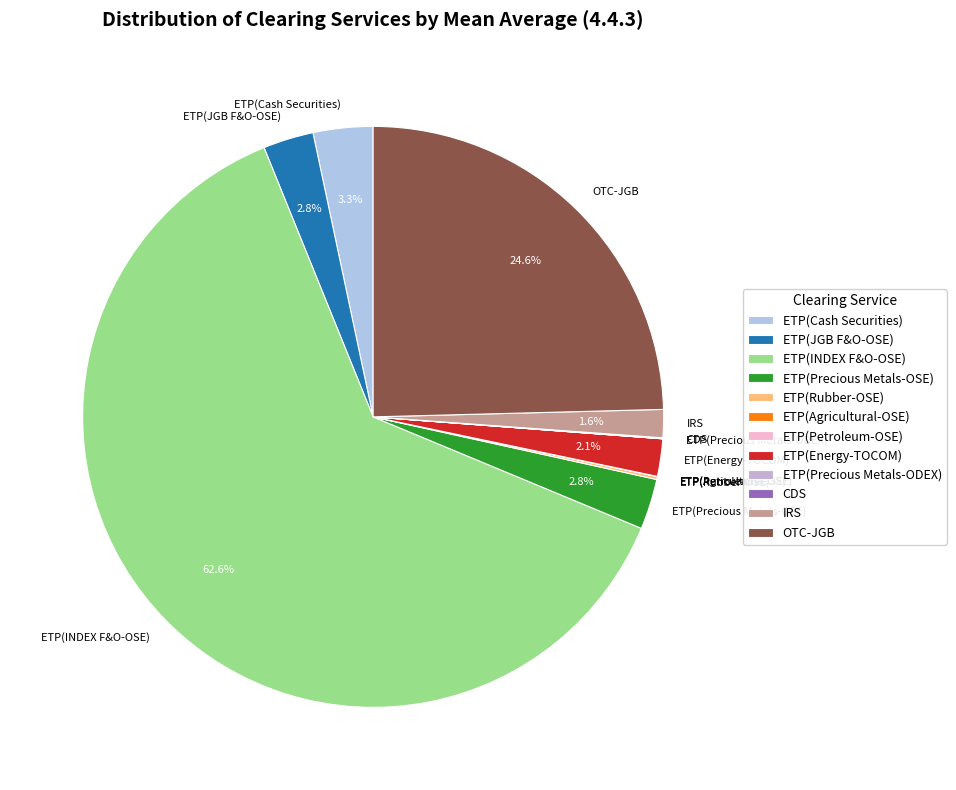

Which has a higher value, IRS or ETP(Cash Securities)?

ETP(Cash Securities)